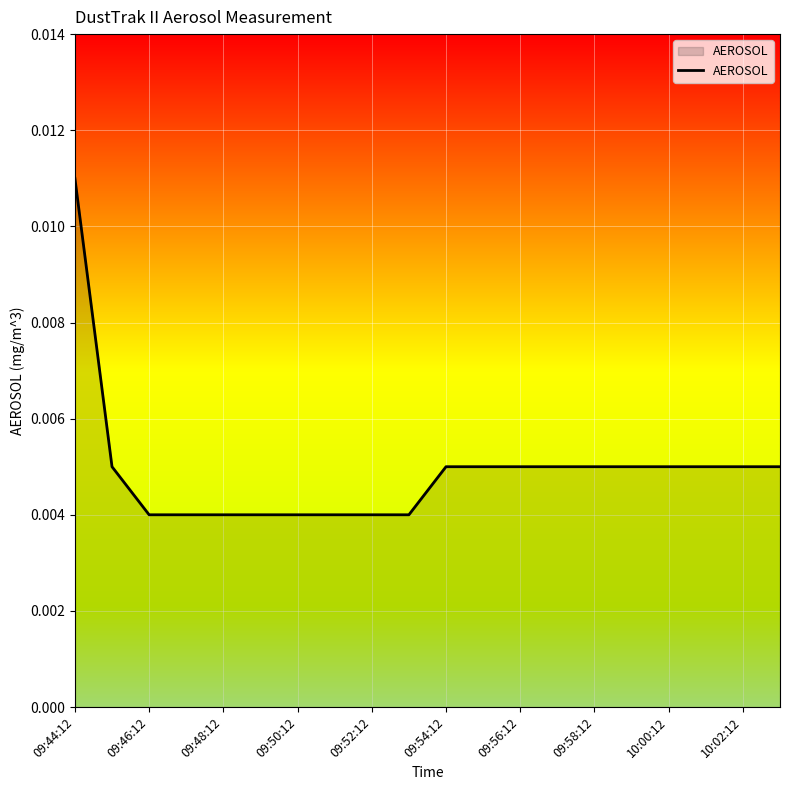

At which category does the chart reach its peak across all series?

09:44:12